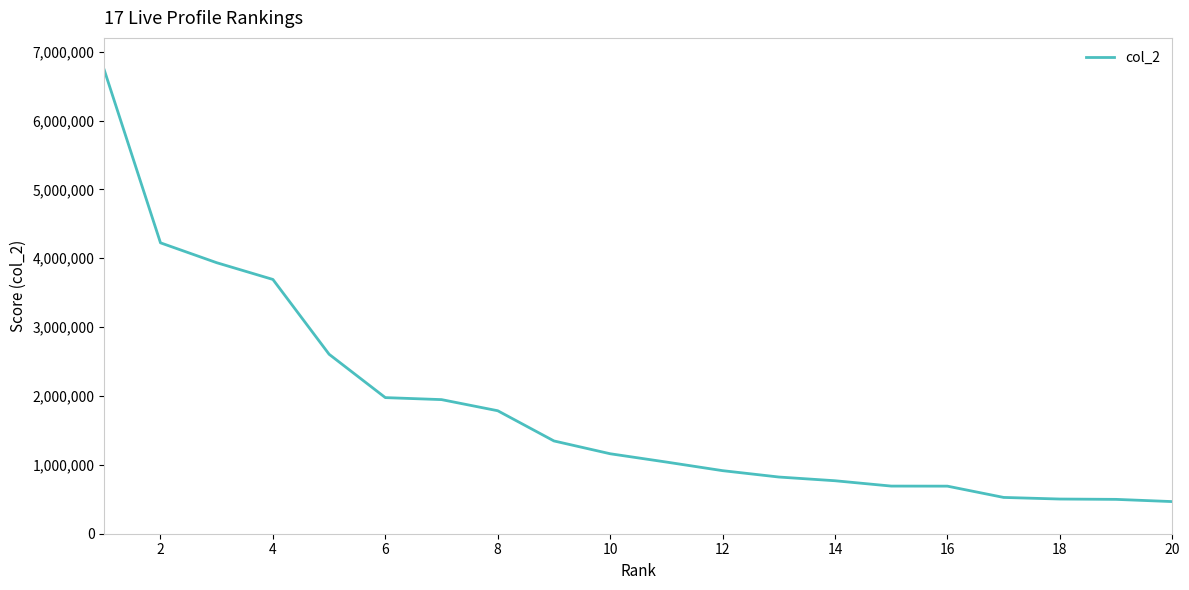

What is the difference between the maximum and minimum values?

6266574